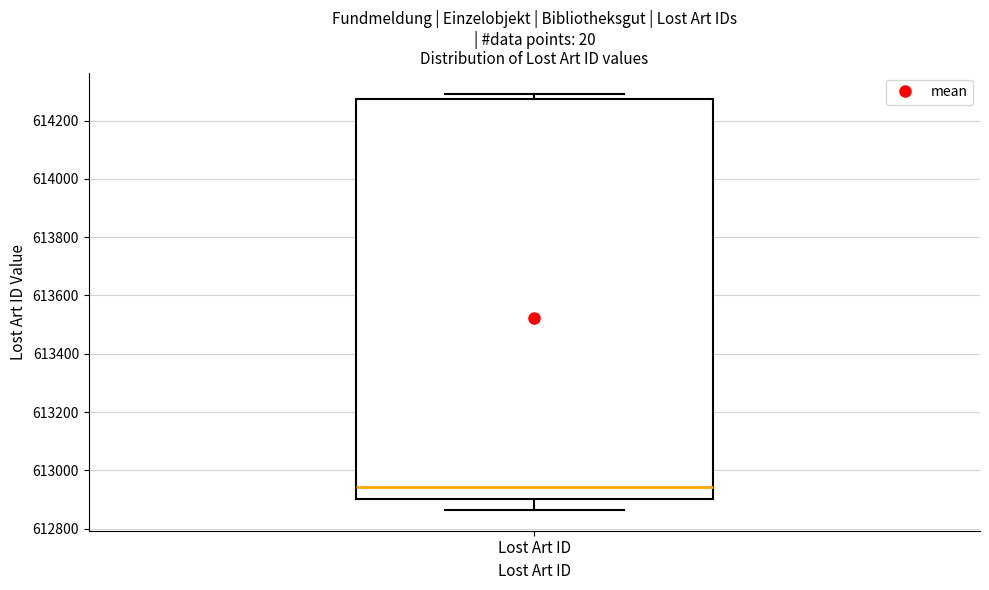

Transcribe this box plot: give where the median line is, the range the box spans, and where the two whiskers end, as read against the y-axis. The values are not printed on the chart, so give them approximately, as read against the axis.

median 612940, box 612900 to 614280, whiskers 612860 to 614300